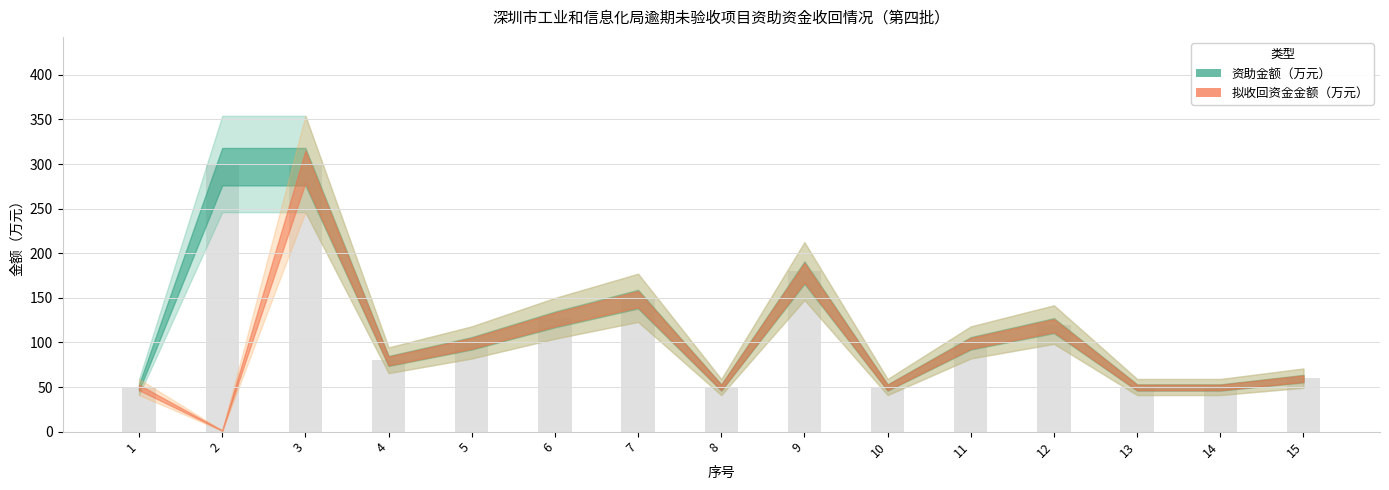

Are the bars grouped side by side (vs. stacked)?

Yes